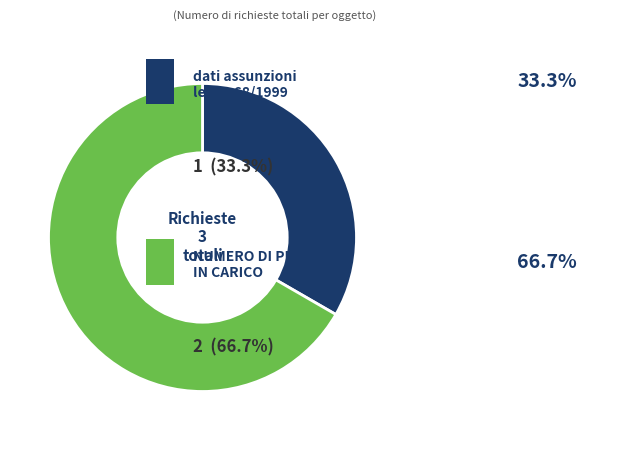

Is there any slice that represents more than half of the pie?

Yes